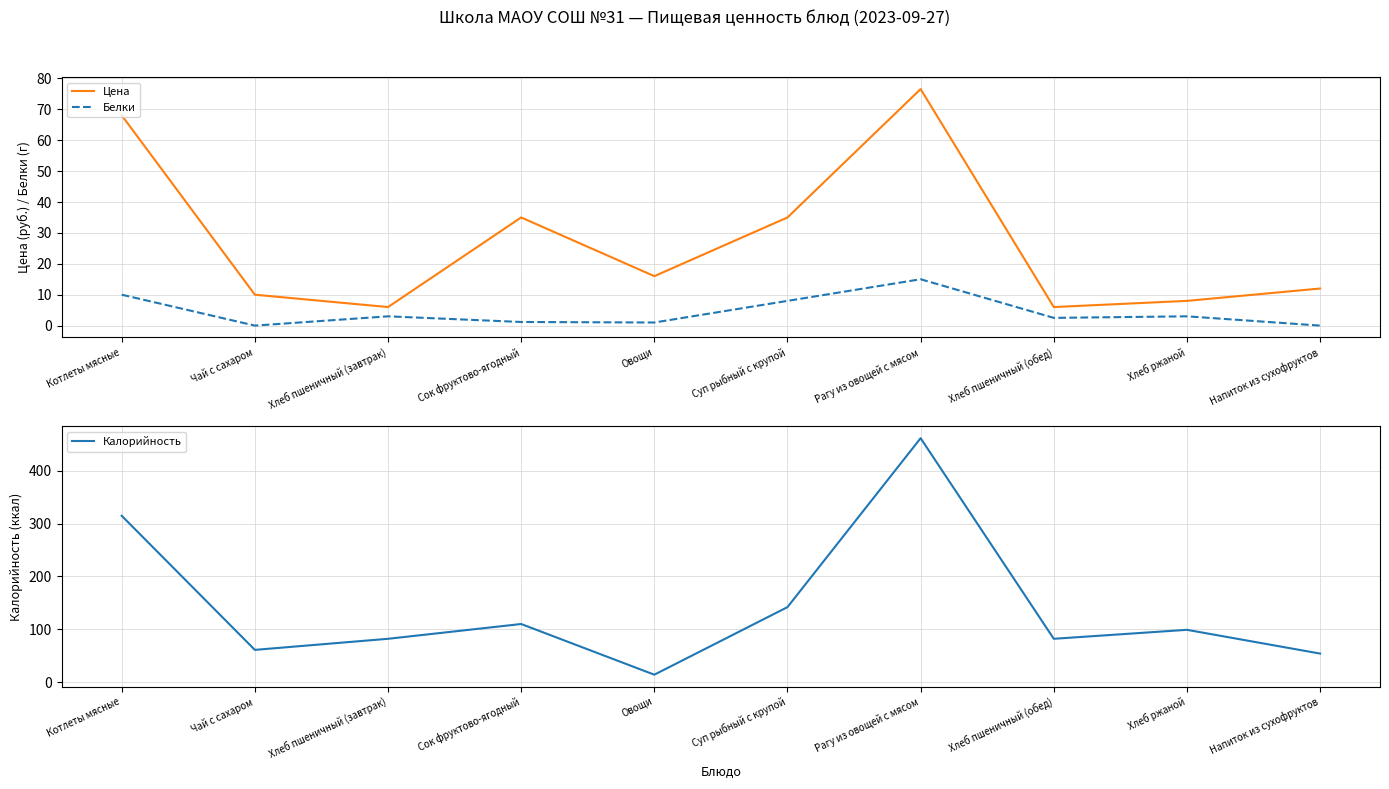

Is it true that Цена equals 14.2 at Хлеб ржаной?

False